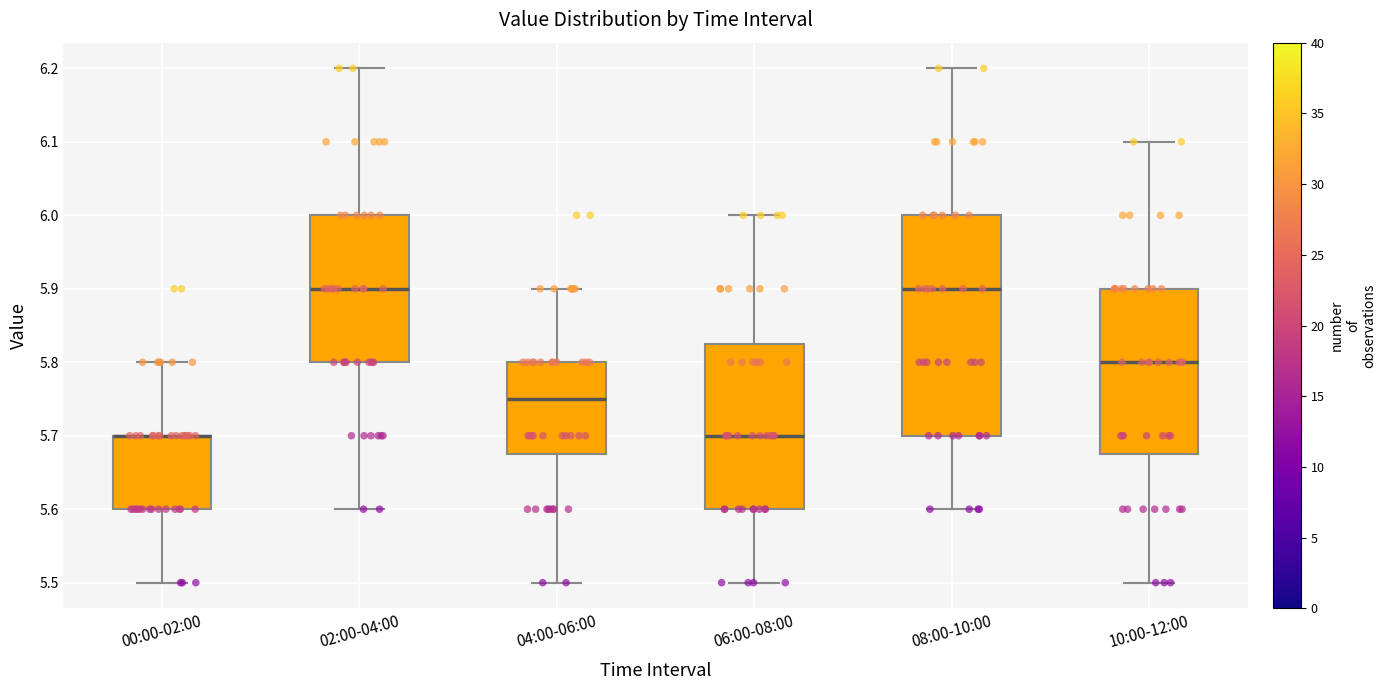

Reading left to right, transcribe this box plot: for each box, give where its median line is, the range the box spans, and where its two whiskers end, as read against the y-axis. The values are not printed on the chart, so give them approximately, as read against the axis.

00:00-02:00: median 5.70 (drawn on the box's upper edge), box 5.60 to 5.70, whiskers 5.50 to 5.80
02:00-04:00: median 5.90, box 5.80 to 6.00, whiskers 5.60 to 6.20
04:00-06:00: median 5.75, box 5.68 to 5.80, whiskers 5.50 to 5.90
06:00-08:00: median 5.70, box 5.60 to 5.83, whiskers 5.50 to 6.00
08:00-10:00: median 5.90, box 5.70 to 6.00, whiskers 5.60 to 6.20
10:00-12:00: median 5.80, box 5.68 to 5.90, whiskers 5.50 to 6.10